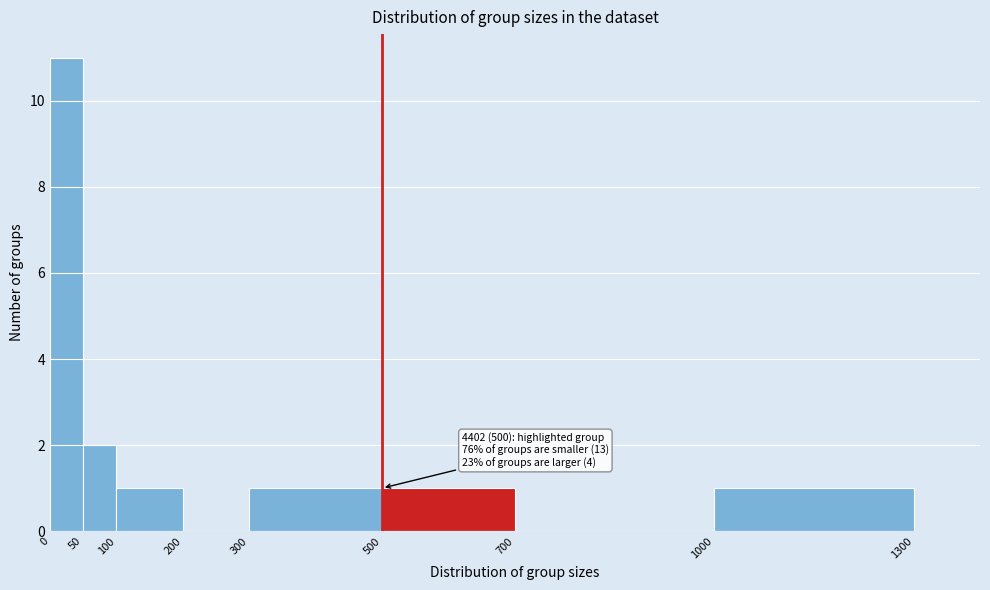

Over which range of the x-axis is the bar tallest?

0 to 50